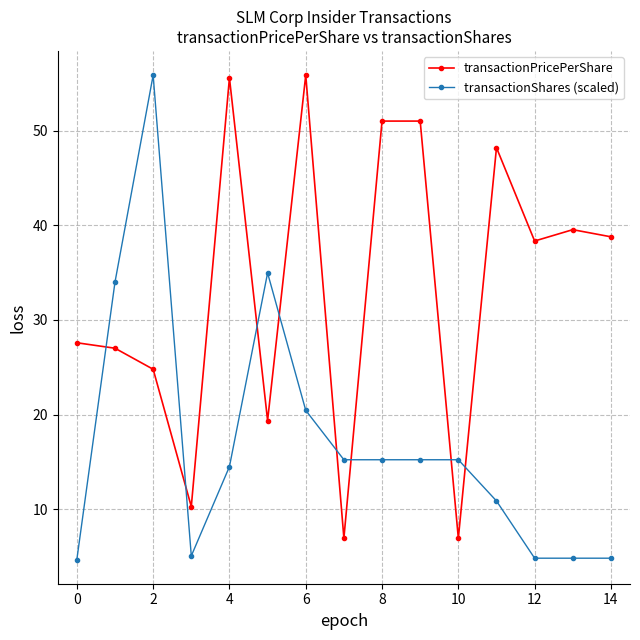

Which series ends up on top after the final intersection of transactionShares (scaled) and transactionPricePerShare?

transactionPricePerShare